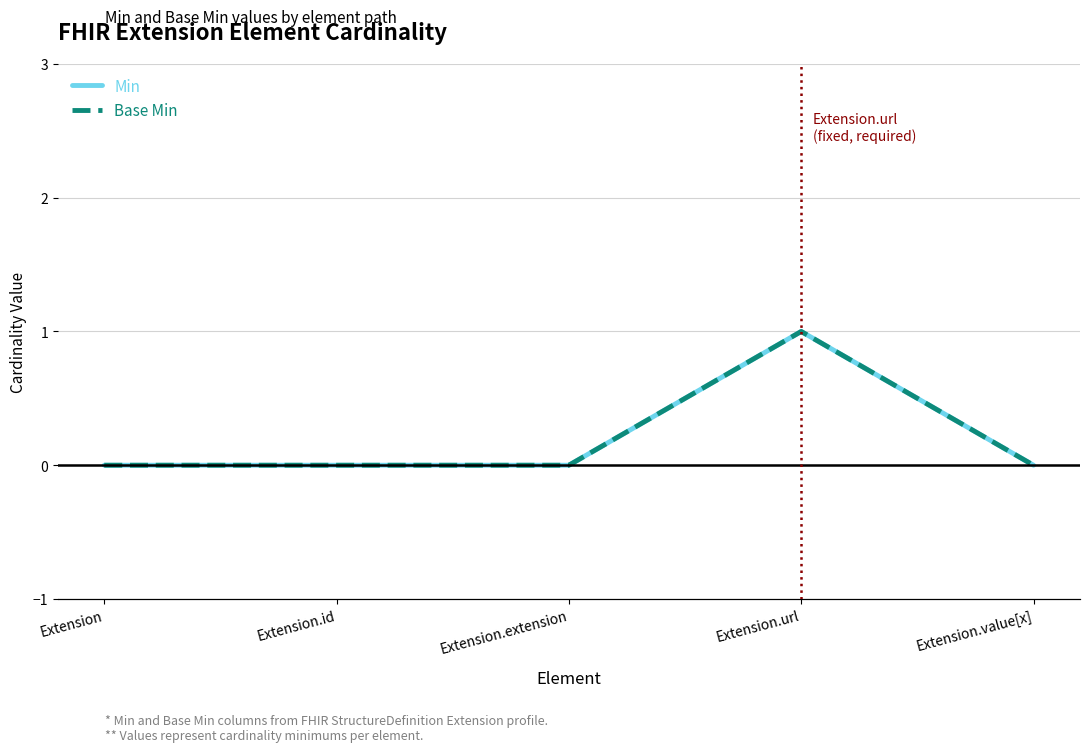

At which label is Base Min closest to 0?

Extension